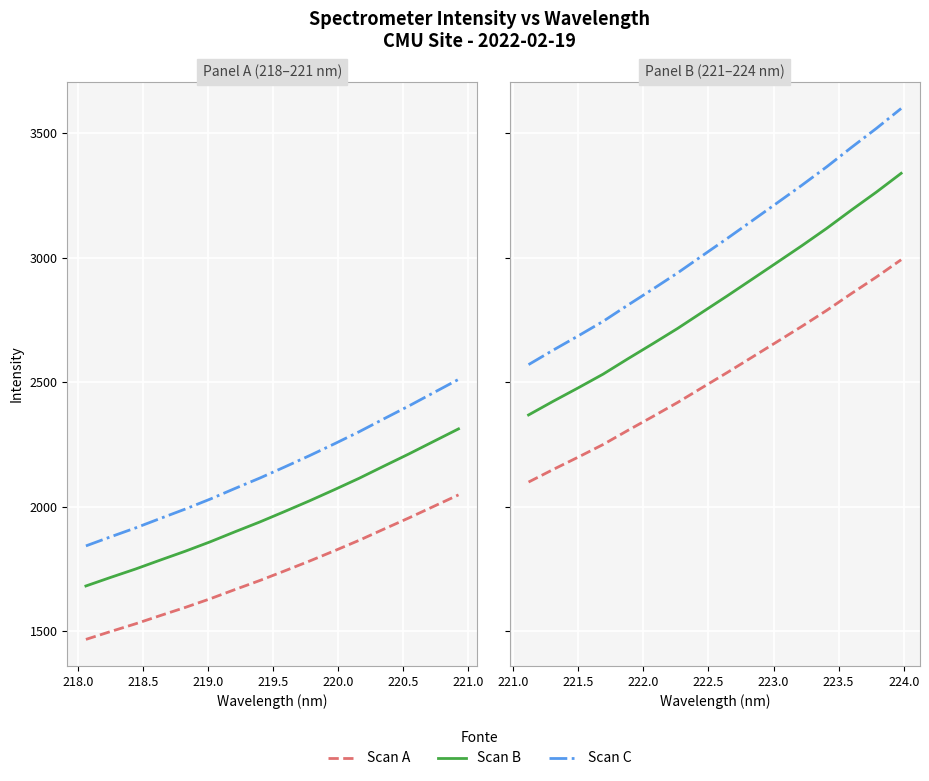

How many data points does each series have?

16